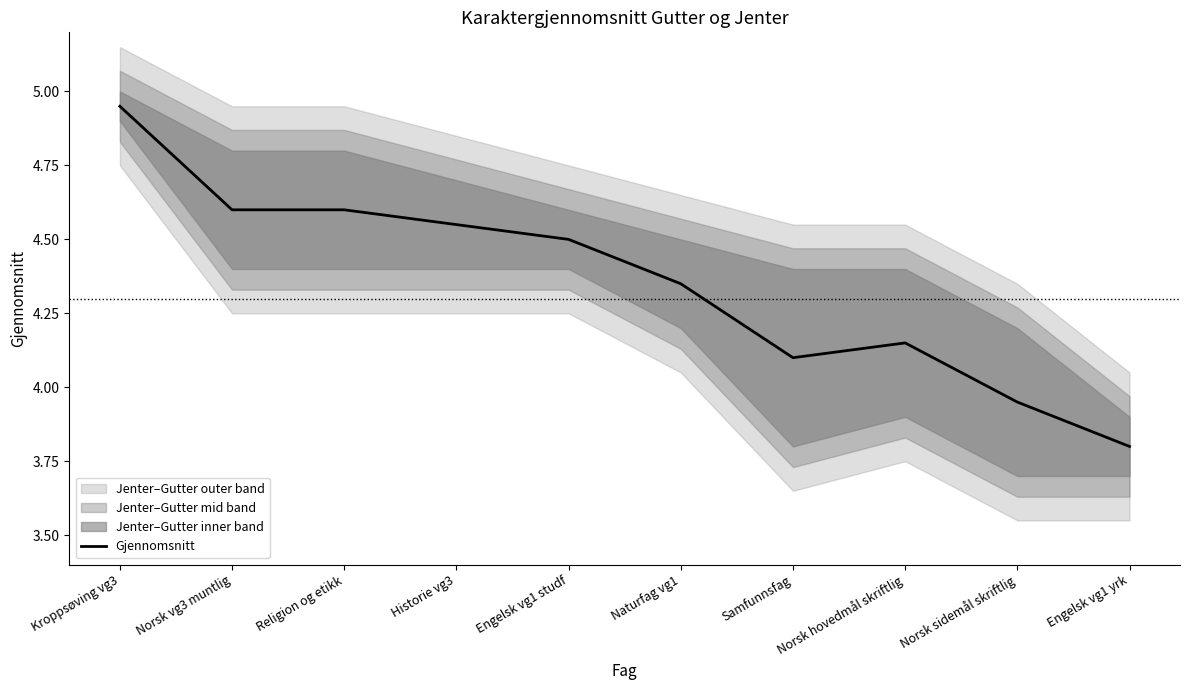

Where is the first local maximum?

Norsk hovedmål skriftlig